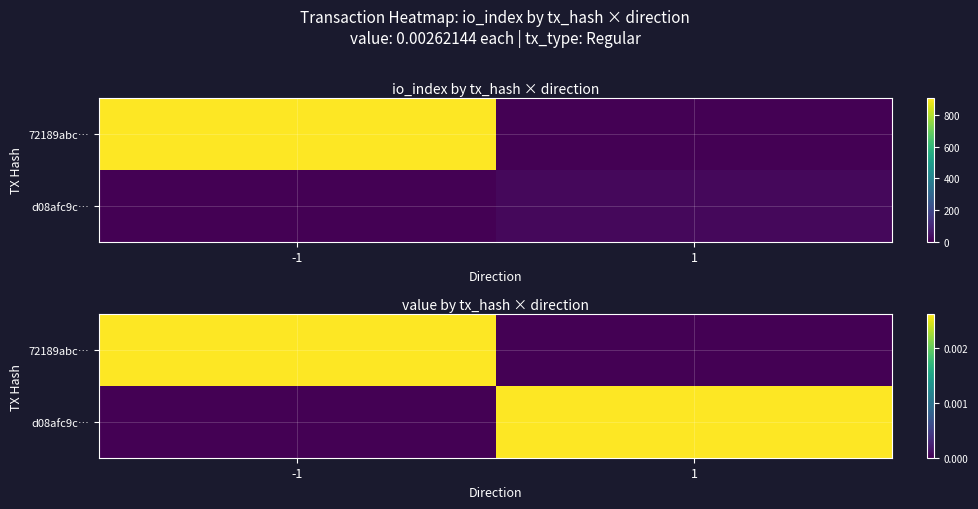

At which category is the sum across all series the highest?

-1